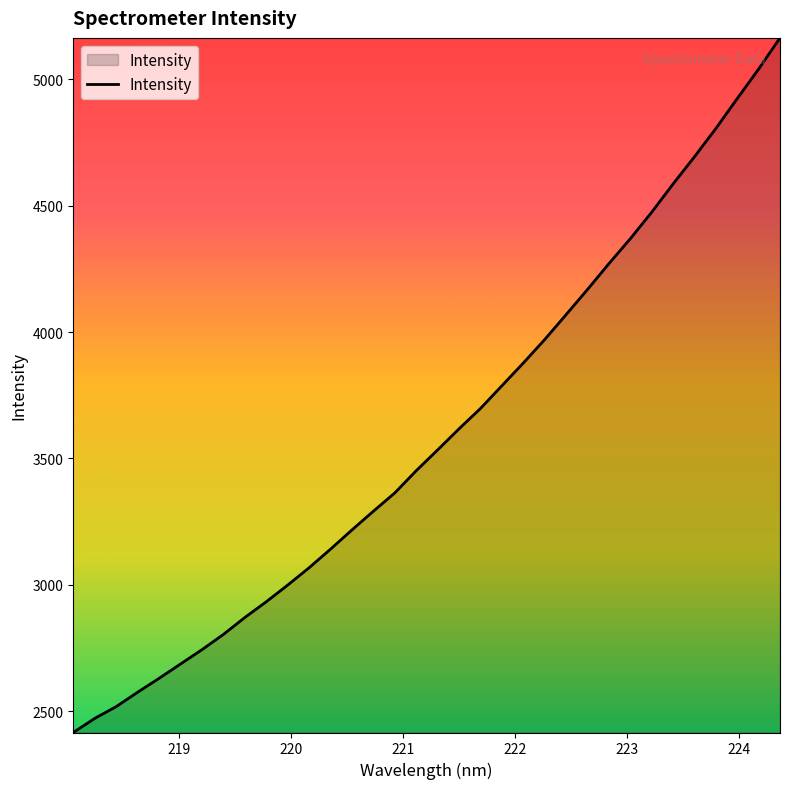

What is the difference between the maximum and minimum values?

2747.1